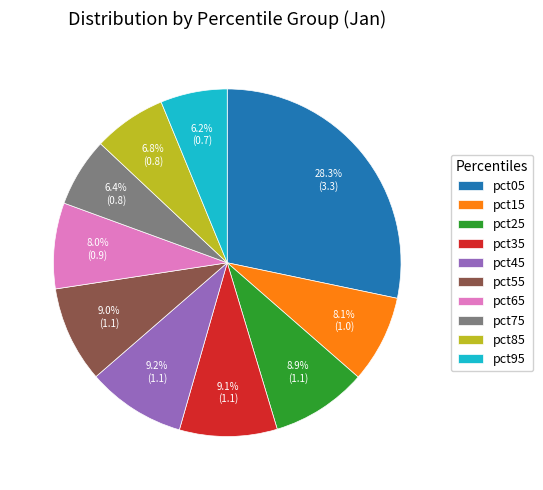

Count the number of slices in the pie.

10